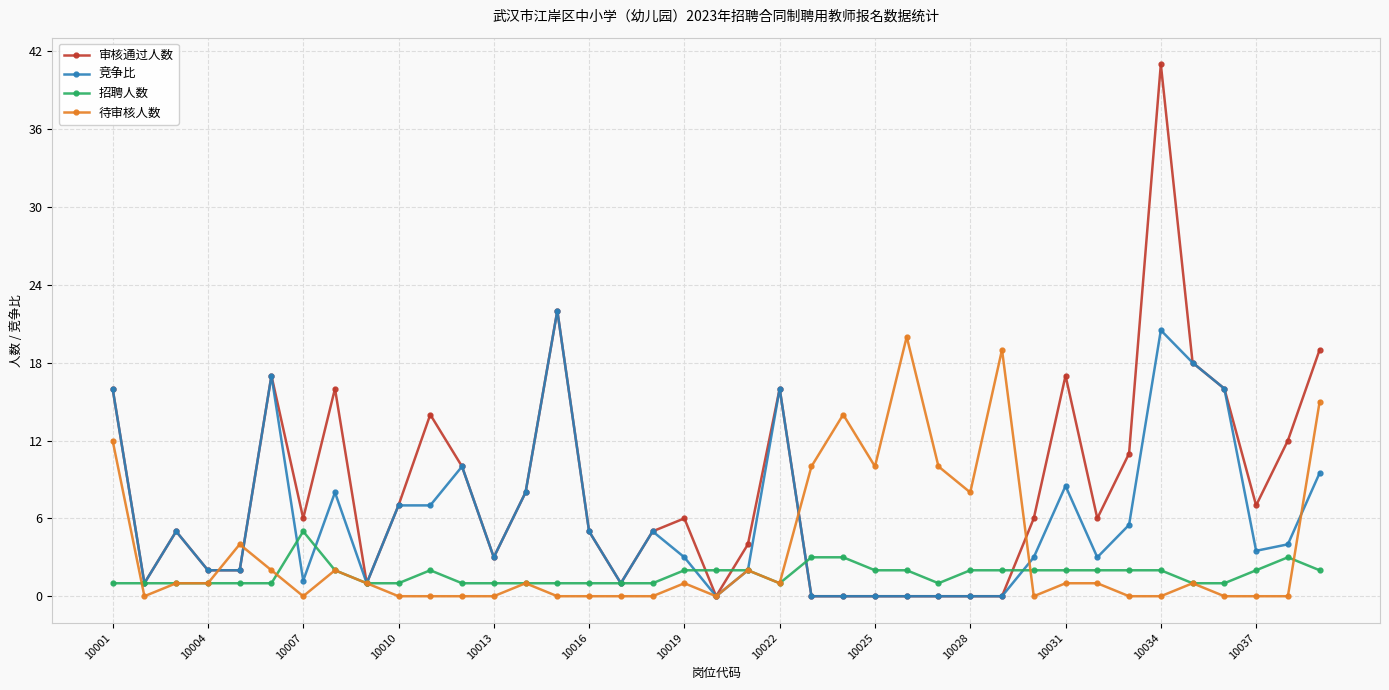

How many categories are shown in the chart?

39